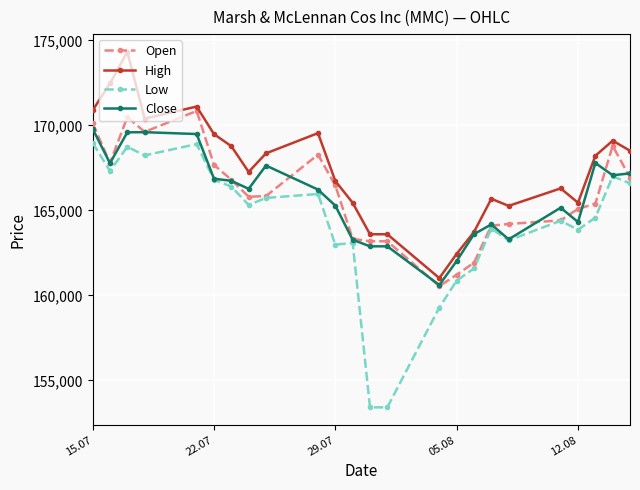

True or false: Open has more than 0 interior local peaks.

True